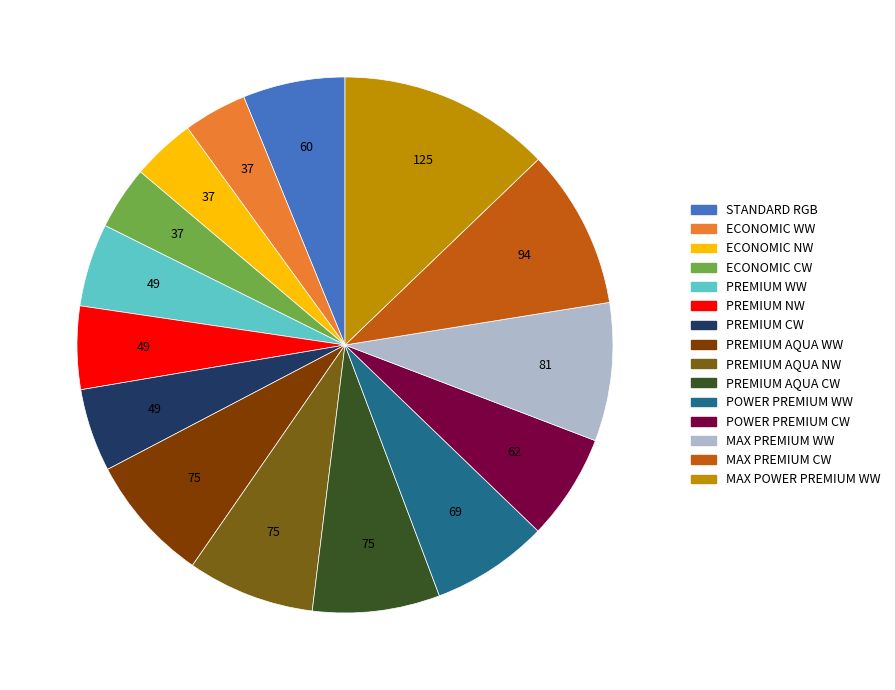

How many segments does this pie chart have?

15